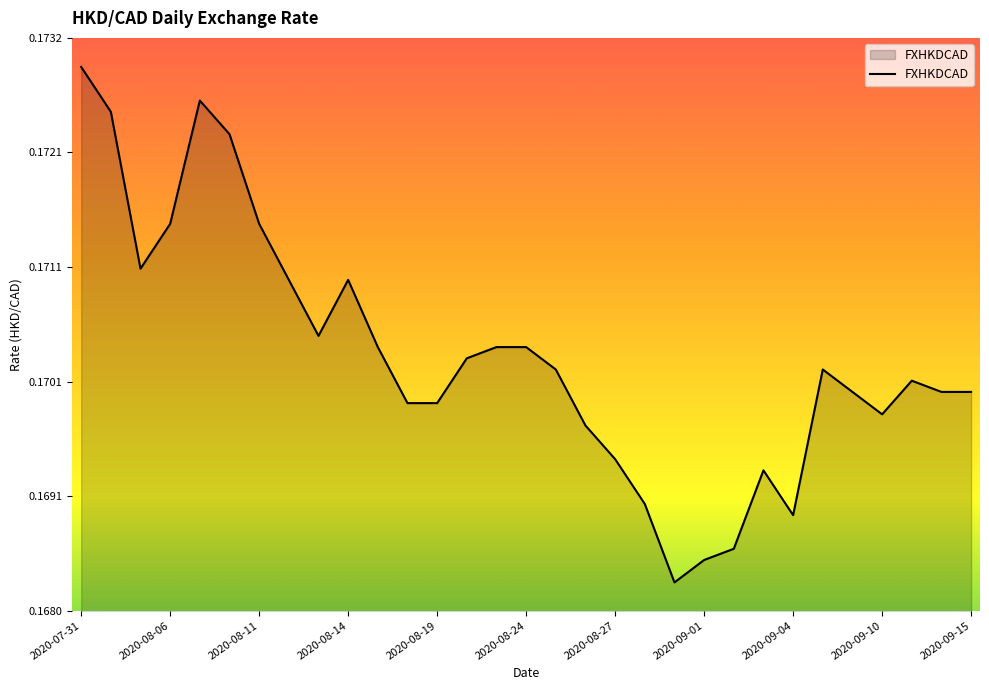

Does the chart display data point markers on the line(s)?

No